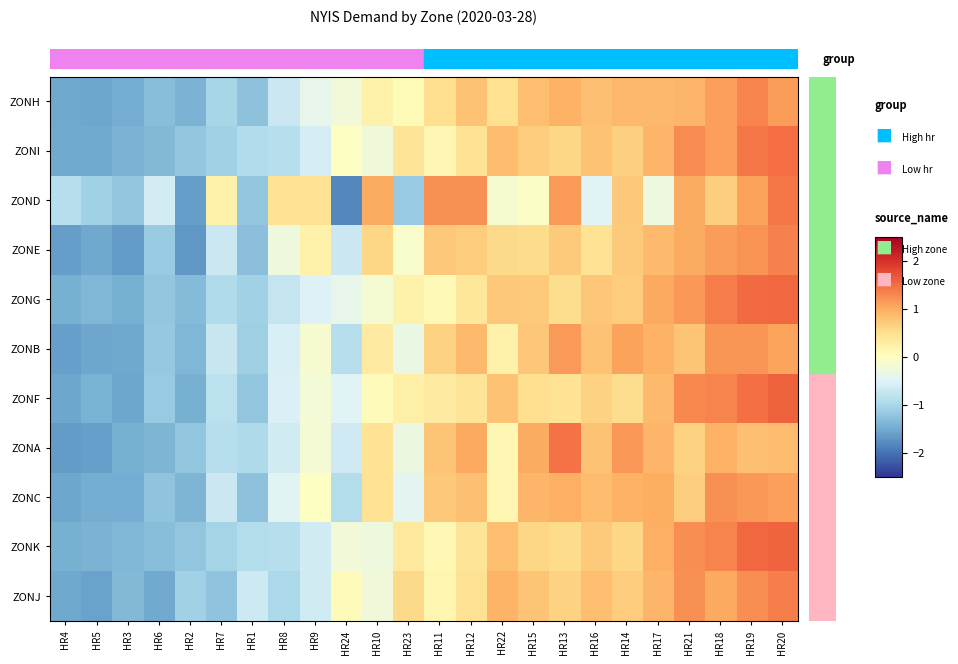

Which series changed the most between HR13 and HR20?

ZONF